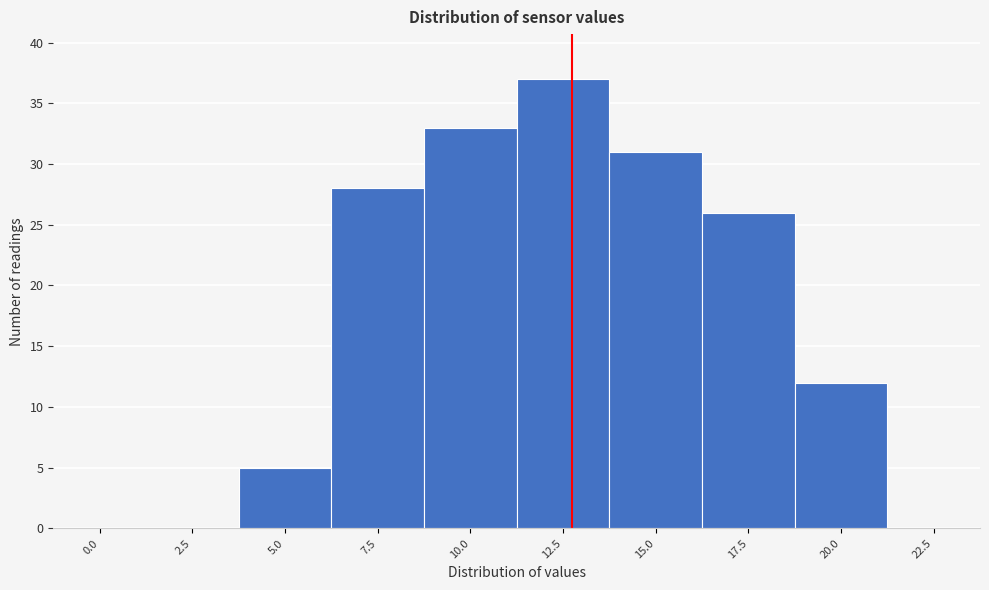

Reading left to right, transcribe all the data shown in this chart.

0.0=0	2.5=0	5.0=5	7.5=28	10.0=33	12.5=37	15.0=31	17.5=26	20.0=12	22.5=0